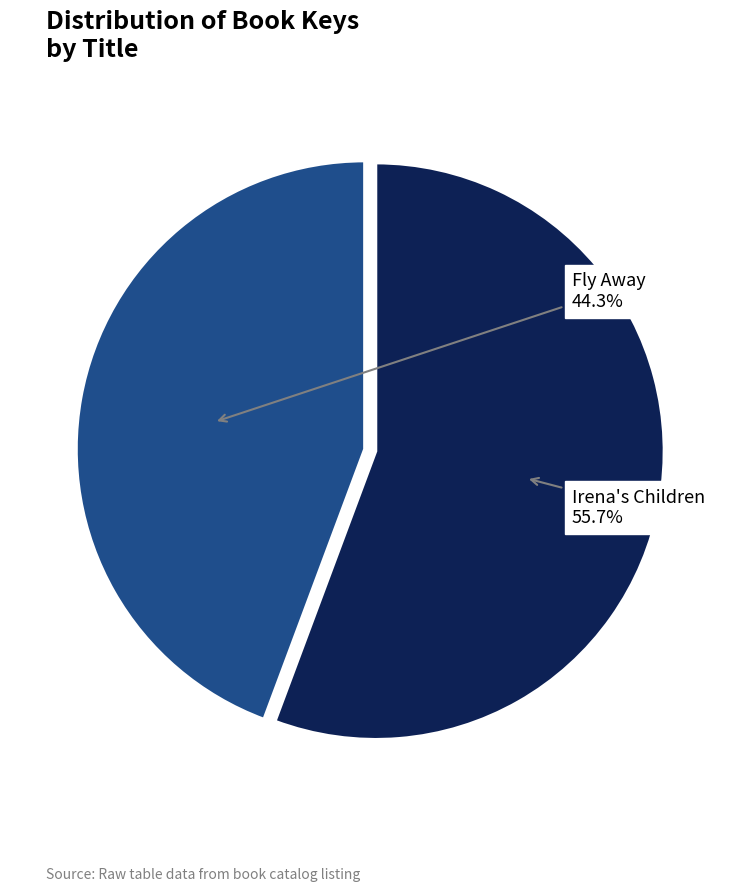

Does any single category account for the majority?

Yes